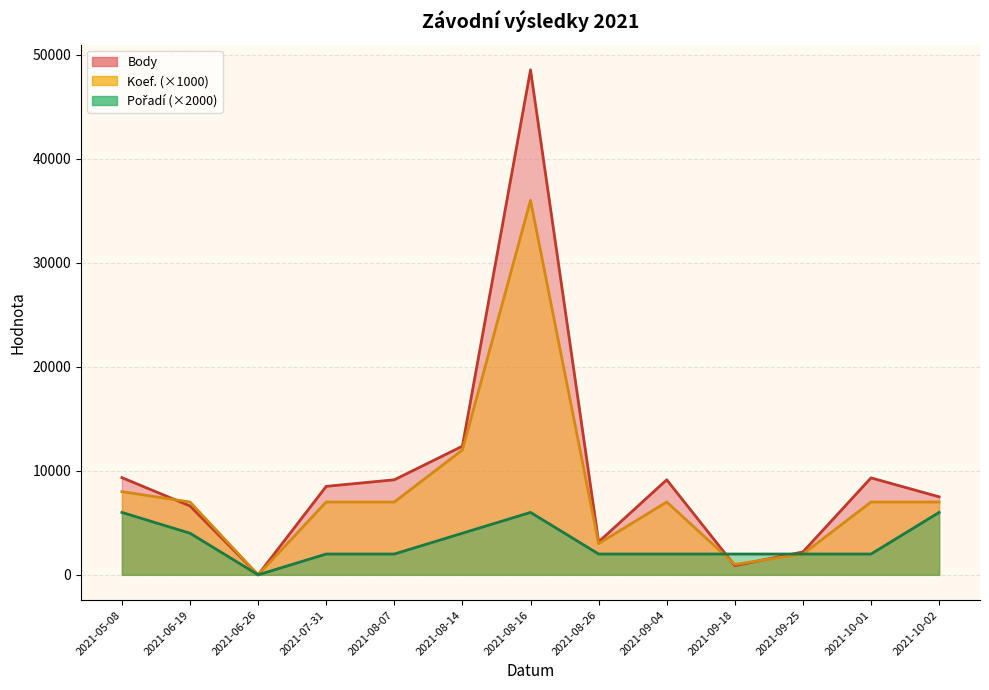

Reading left to right, transcribe all the data shown in this chart.

Body: 2021-05-08=9344	2021-06-19=6623	2021-06-26=0	2021-07-31=8505	2021-08-07=9136	2021-08-14=12365	2021-08-16=48534	2021-08-26=3166	2021-09-04=9136	2021-09-18=879	2021-09-25=2202	2021-10-01=9320	2021-10-02=7497
Koef.: 2021-05-08=8000	2021-06-19=7000	2021-06-26=0	2021-07-31=7000	2021-08-07=7000	2021-08-14=12000	2021-08-16=36000	2021-08-26=3000	2021-09-04=7000	2021-09-18=1000	2021-09-25=2000	2021-10-01=7000	2021-10-02=7000
Pořadí: 2021-05-08=6000	2021-06-19=4000	2021-06-26=0	2021-07-31=2000	2021-08-07=2000	2021-08-14=4000	2021-08-16=6000	2021-08-26=2000	2021-09-04=2000	2021-09-18=2000	2021-09-25=2000	2021-10-01=2000	2021-10-02=6000